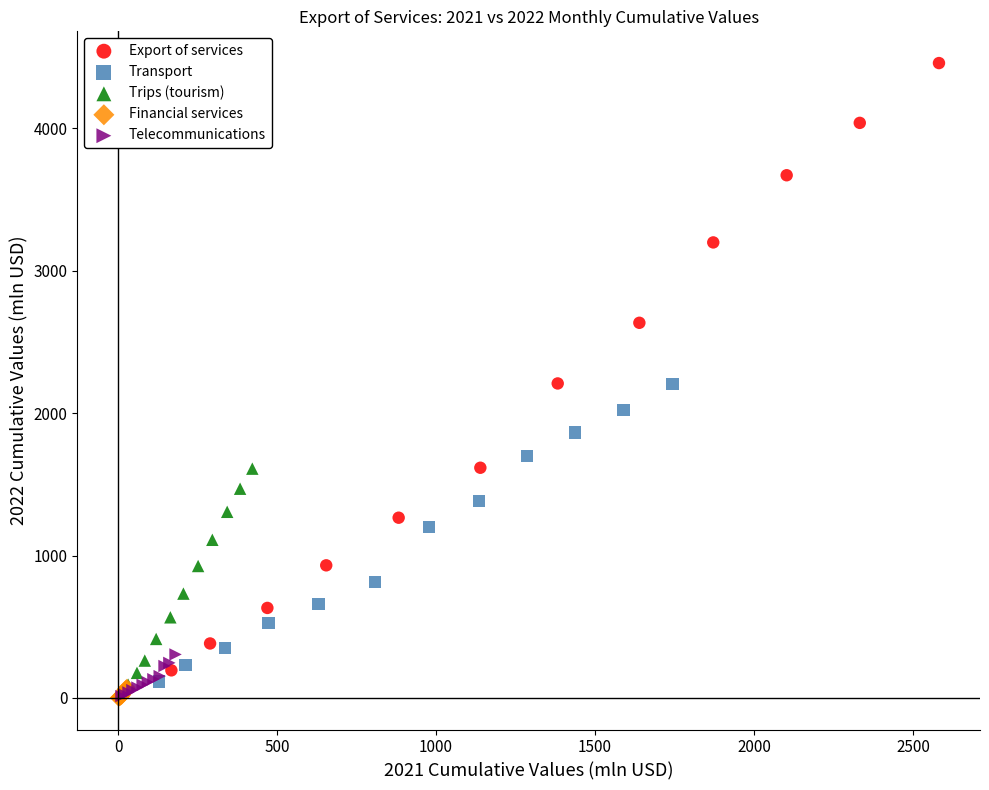

Which series has the largest Y range (max minus min)?

Export of services